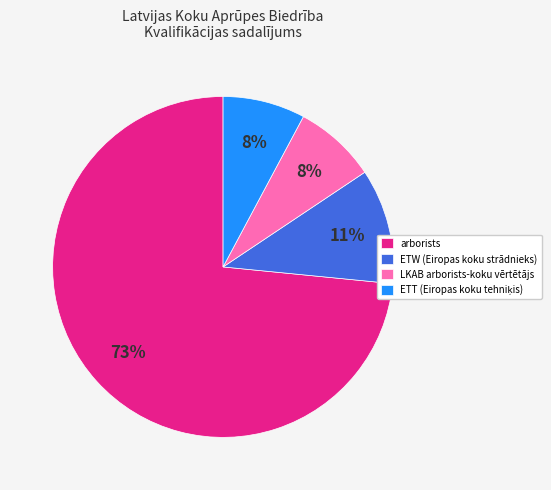

To the nearest percent, what is the average slice percentage?

25%